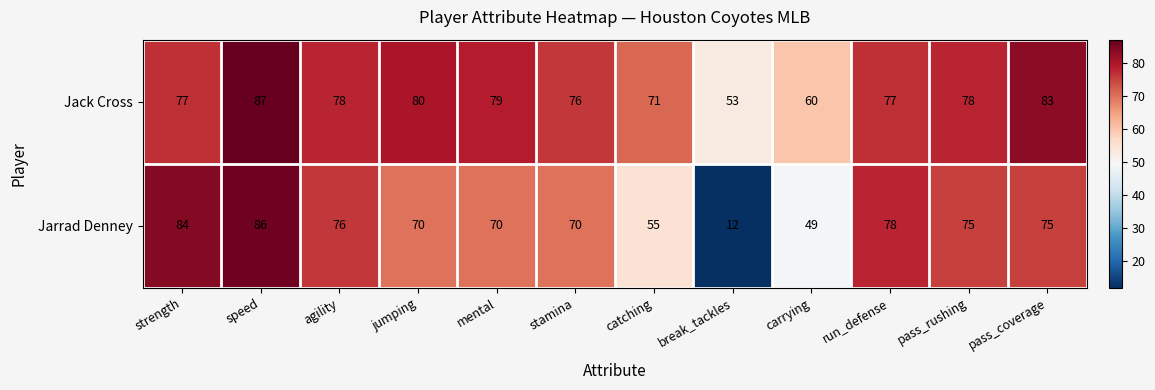

What is the difference between the maximum and minimum values in the Jarrad Denney series?

74